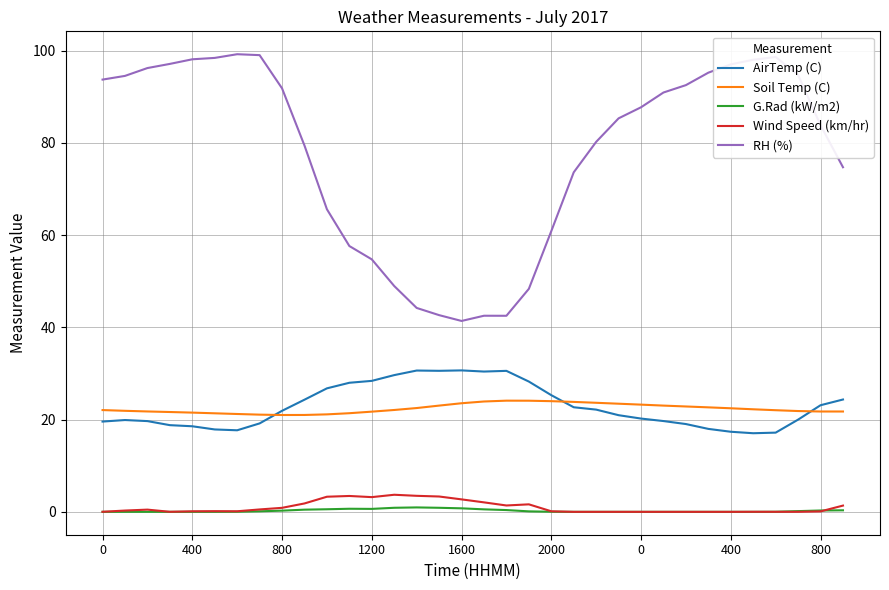

Which series has the largest range (max minus min)?

RH (%)